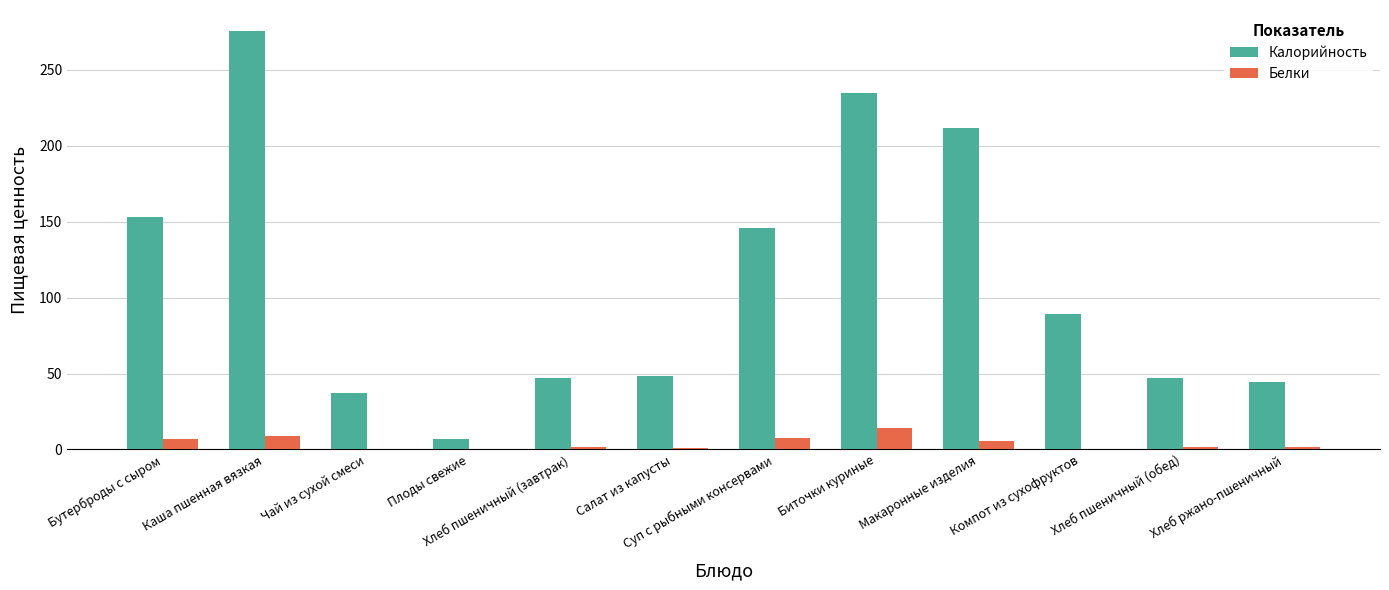

What is the maximum value for Калорийность?

275.7